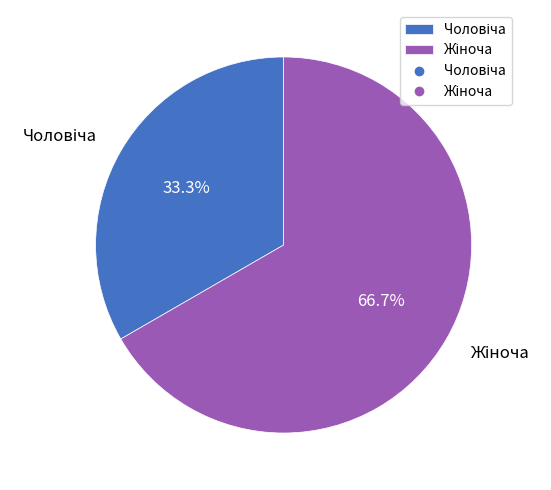

Is there a majority slice in this chart?

Yes